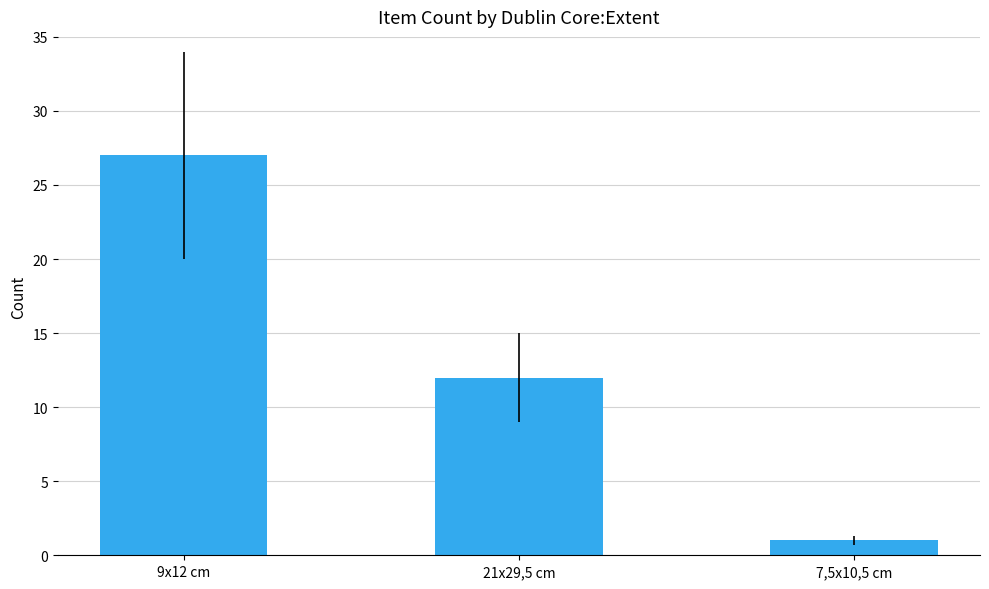

What position from the left is 7,5x10,5 cm?

3